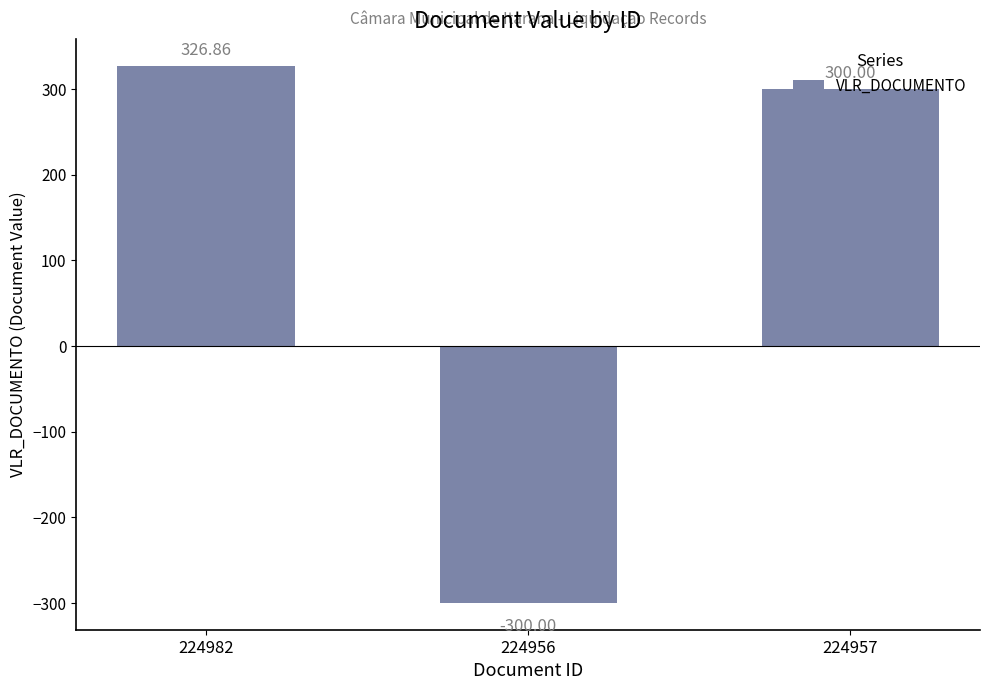

What is the change in value from 224982 to 224956?

-626.9